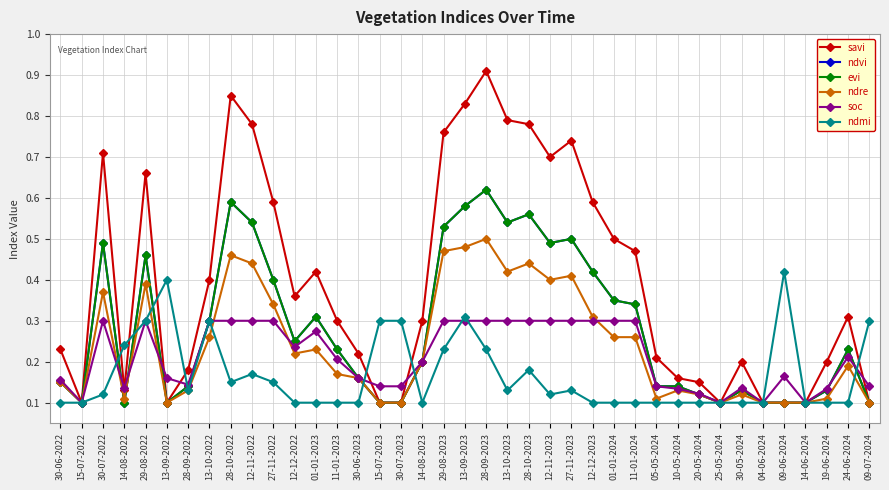

At which category does savi reach its first local valley?

15-07-2022